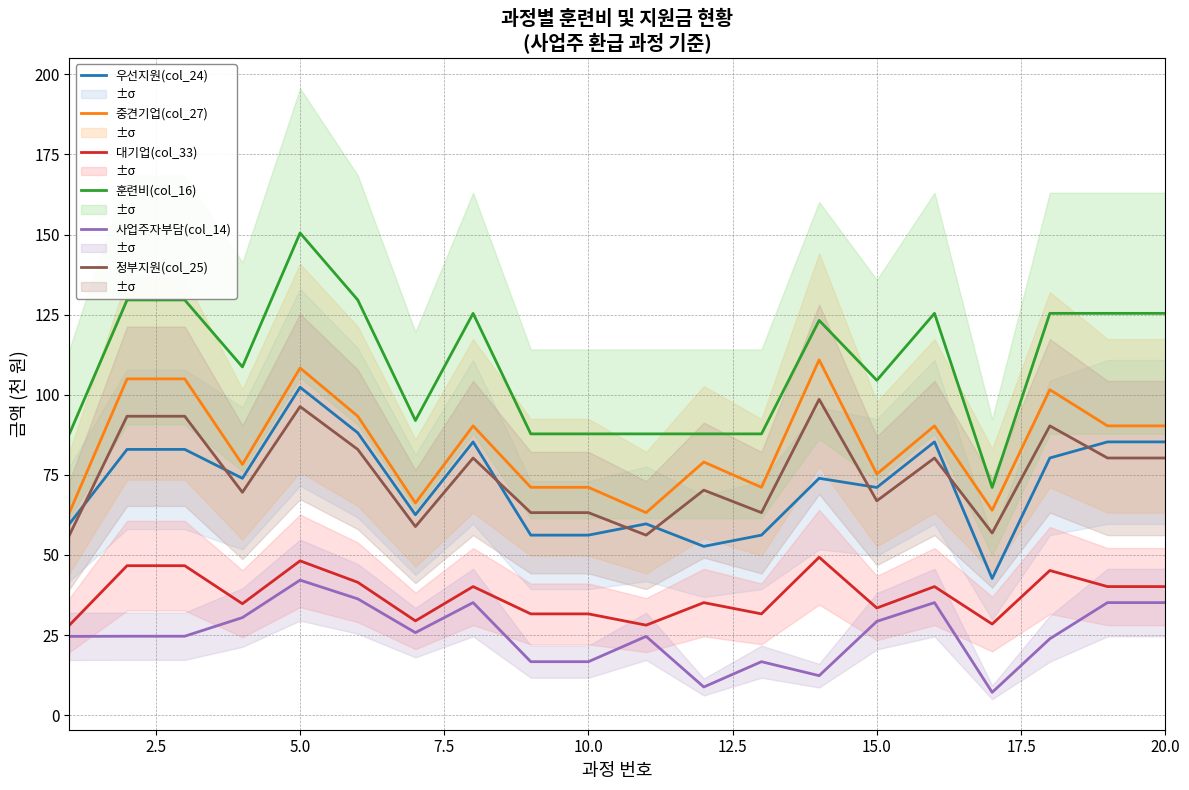

What is the average value of the 우선지원(col_24) series?

72.1